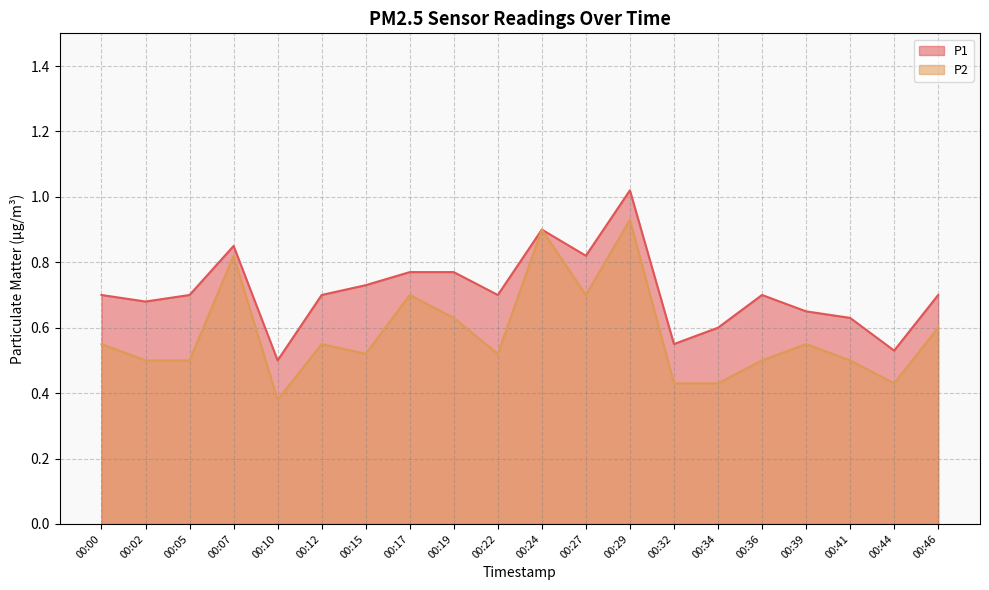

True or false: P2 has more than 2 interior local peaks.

True